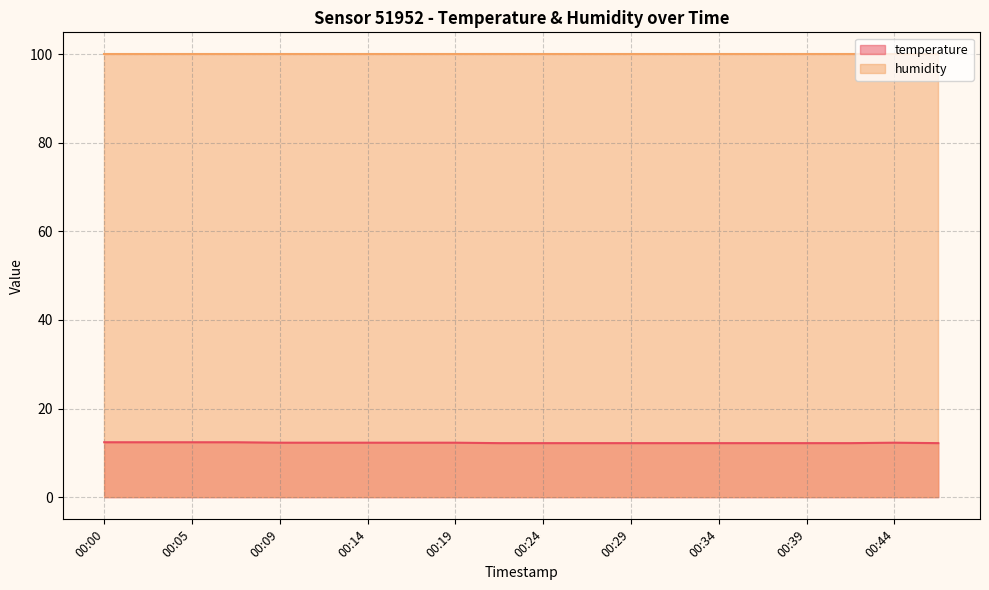

Where is the data nearest to the value 12?

00:22